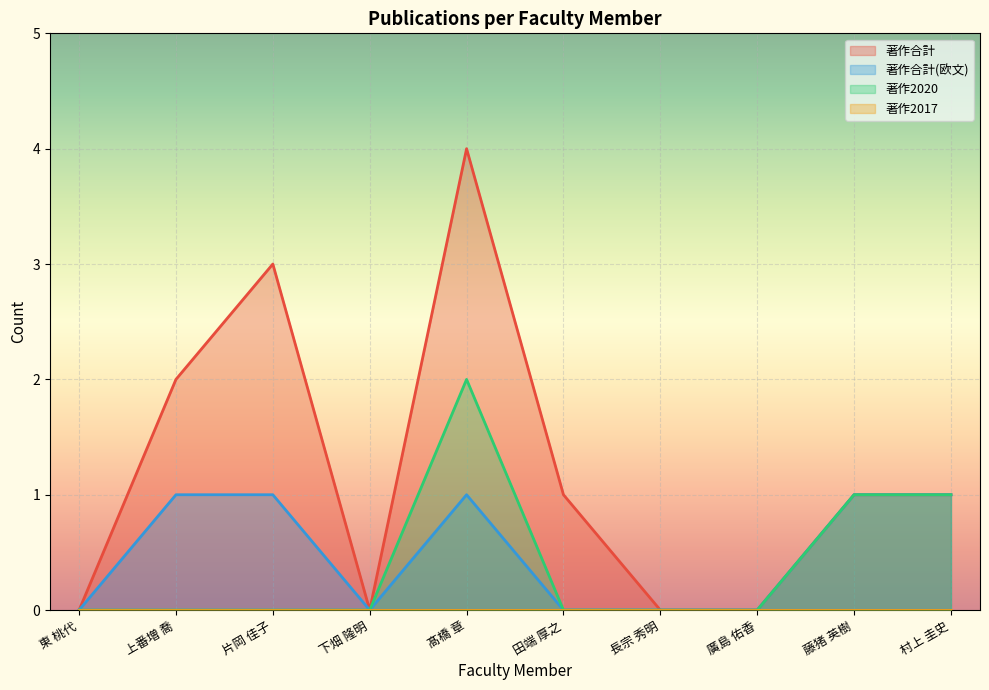

The 著作2020 series shows 2 at 髙橋 章. True or false?

True